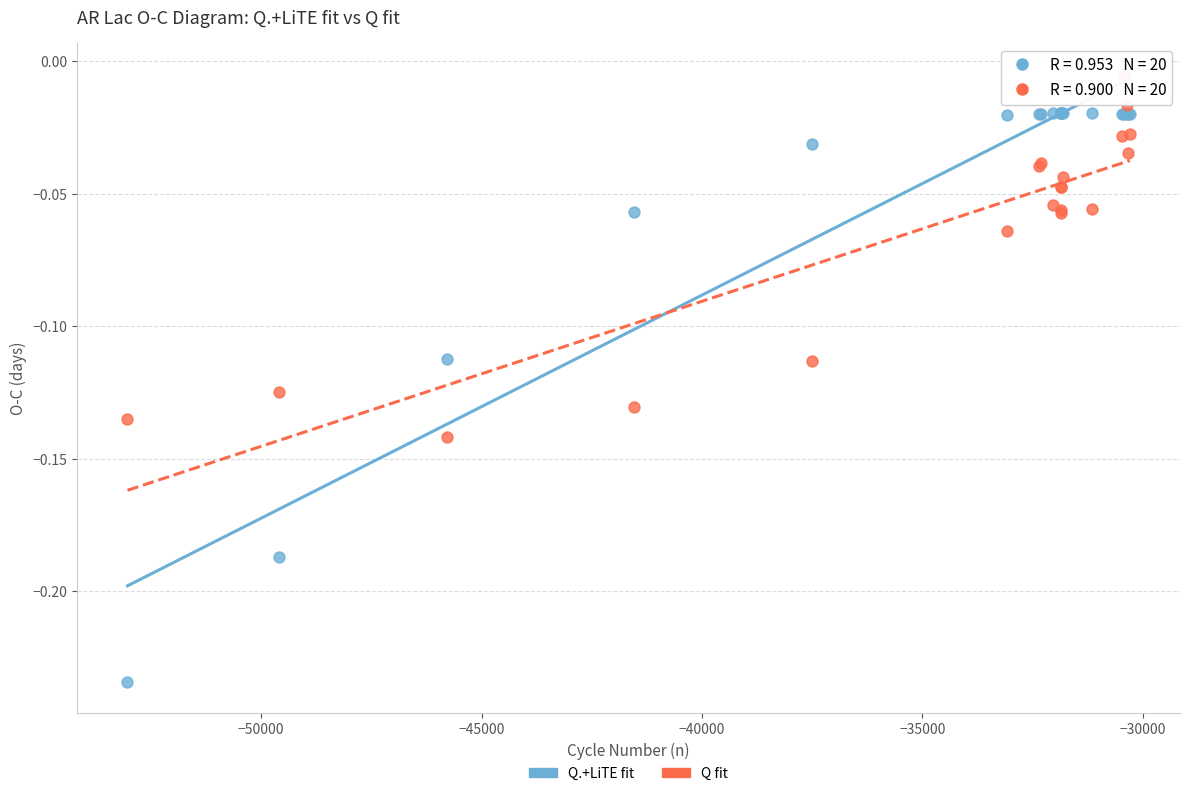

Which series contains the lowest Y value?

Q.+LiTE fit